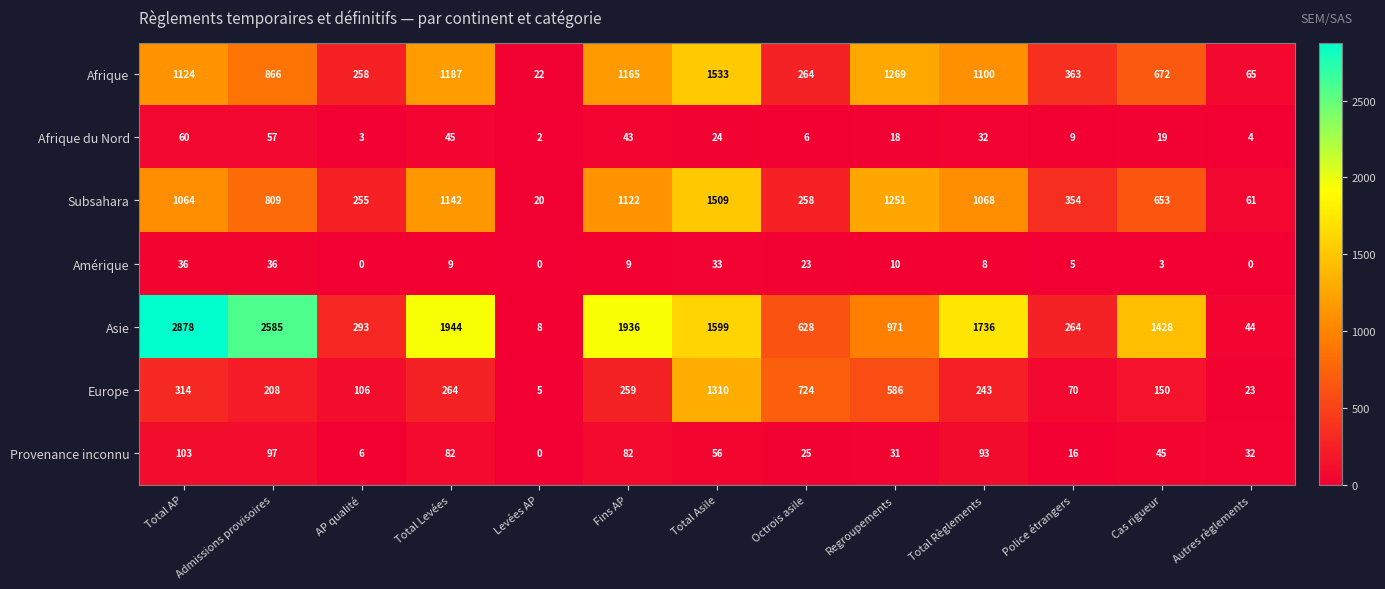

True or false: Europe has a value of 243 at Total Règlements.

True